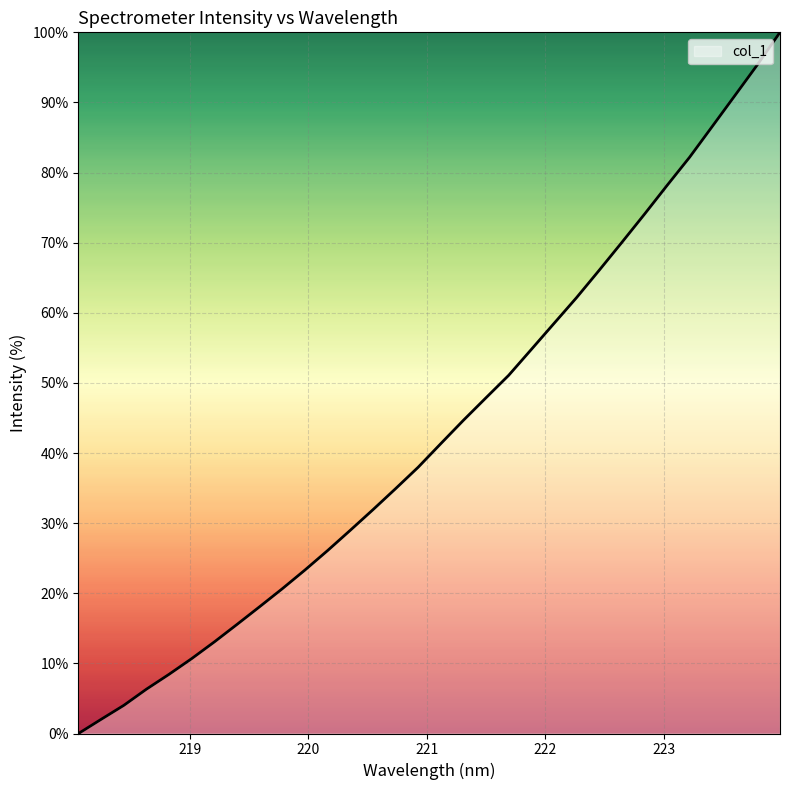

What is the greatest value displayed?

100.0